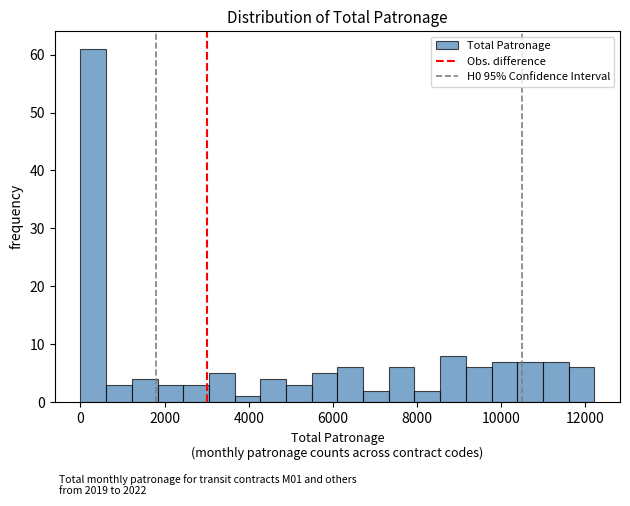

Around what value on the x-axis is the tallest bar? Give the approximate position of its centre, as read against the axis.

400